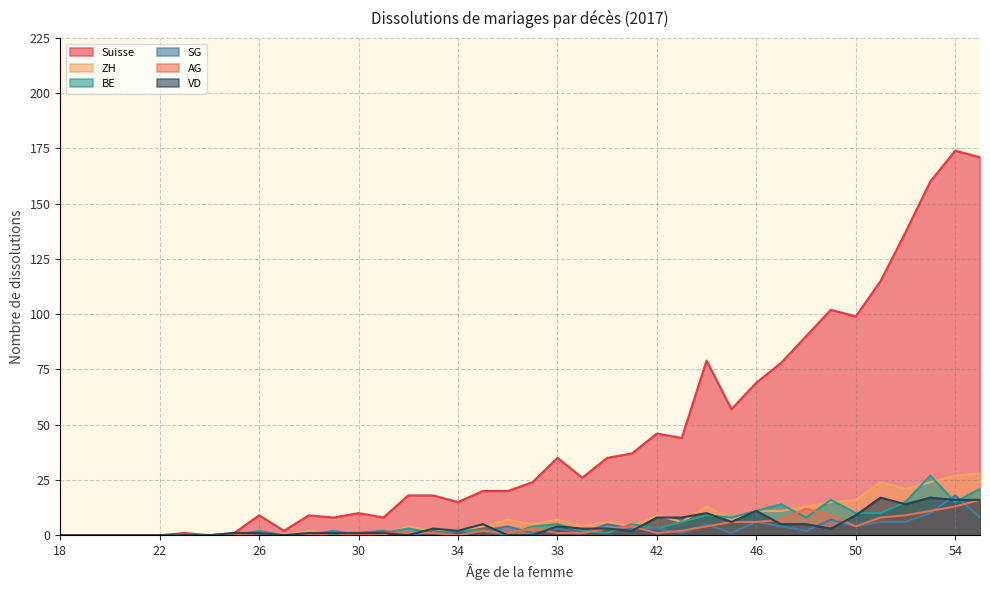

How many distinct data groups are displayed?

6